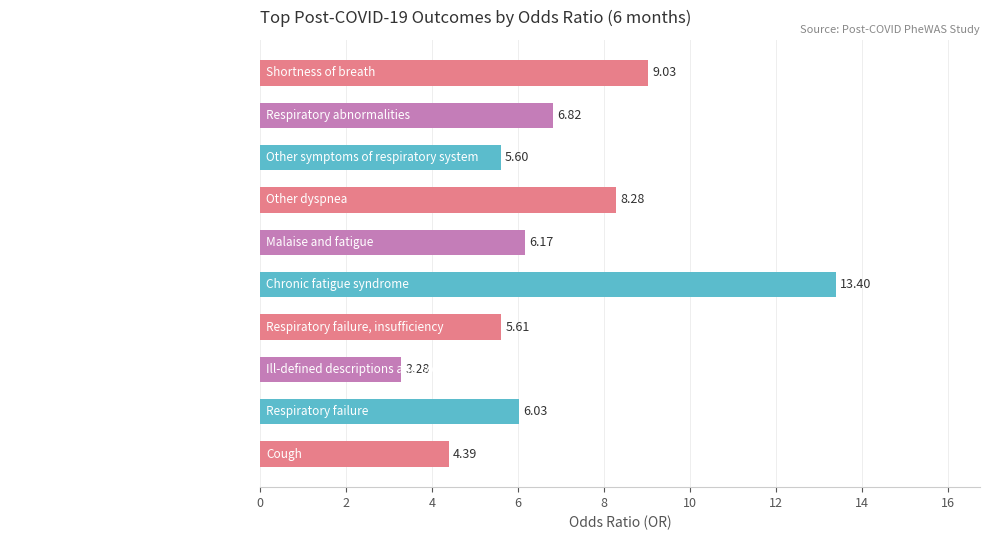

At which label is the value closest to 8?

Other dyspnea